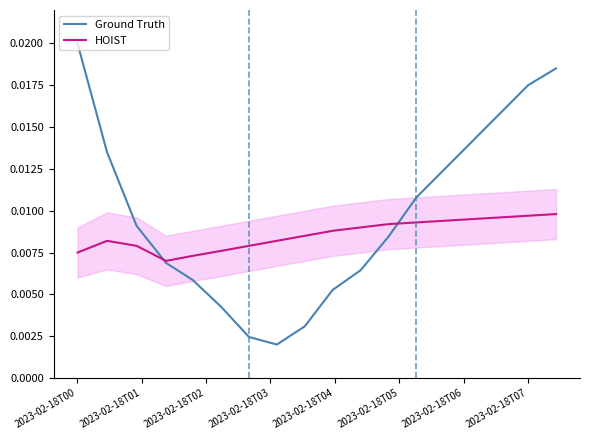

True or false: Ground Truth and HOIST intersect in this chart.

True